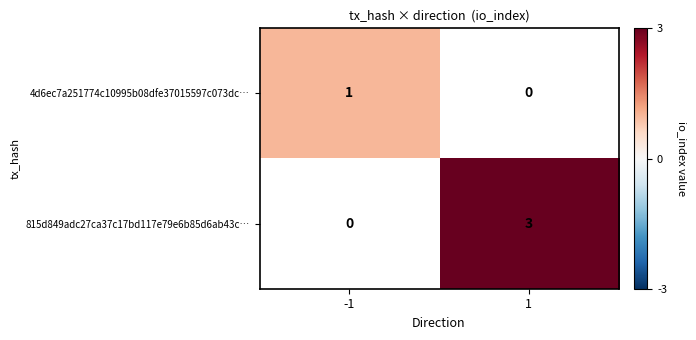

At how many categories does at least one series exceed 2?

1